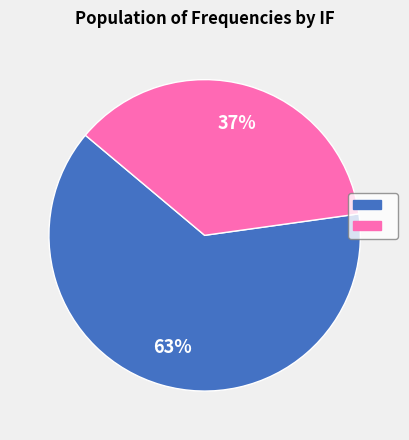

To the nearest percent, what is the average slice percentage?

50%